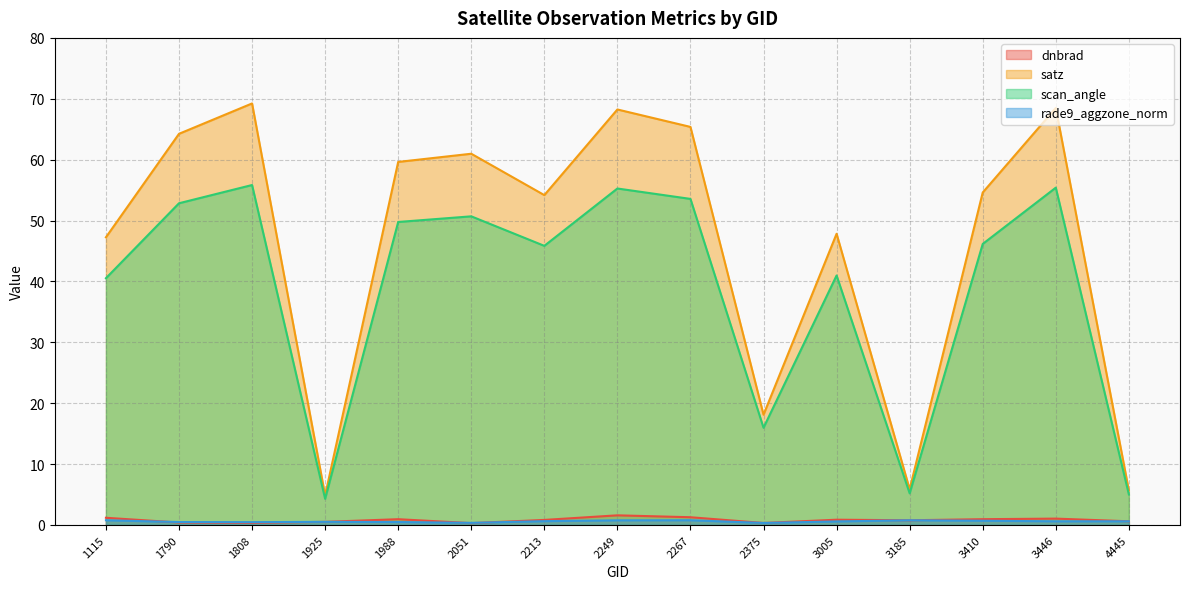

Which series has the widest spread of values?

satz